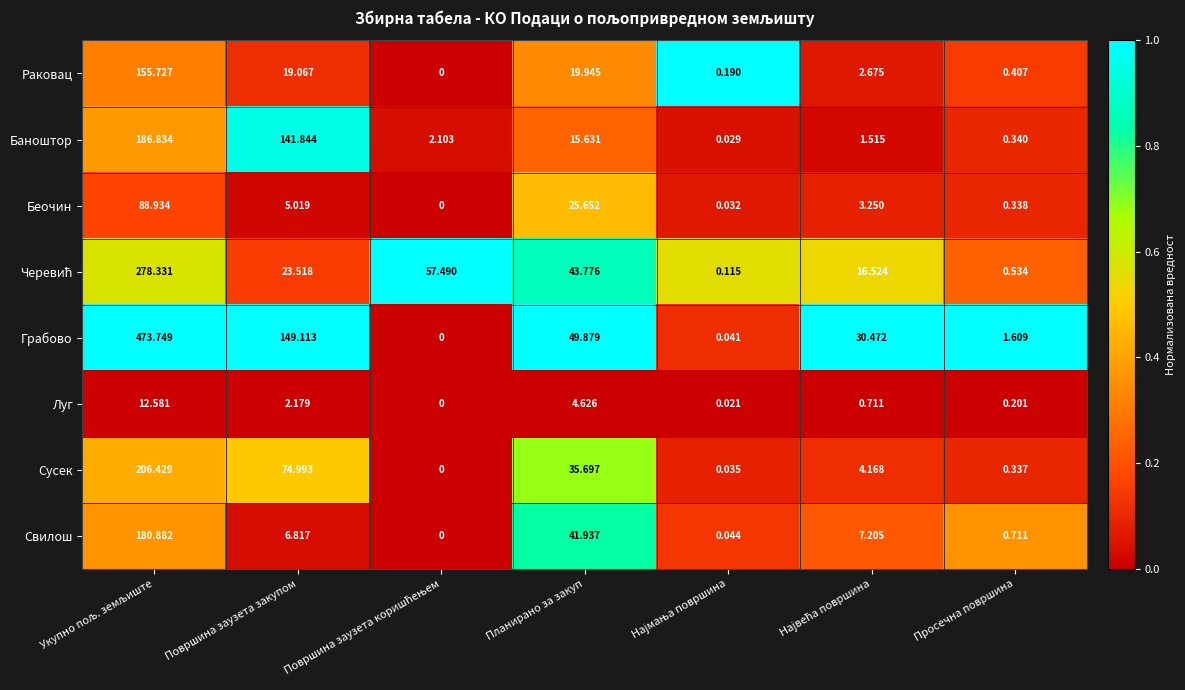

Which series has the largest range (max minus min)?

Грабово